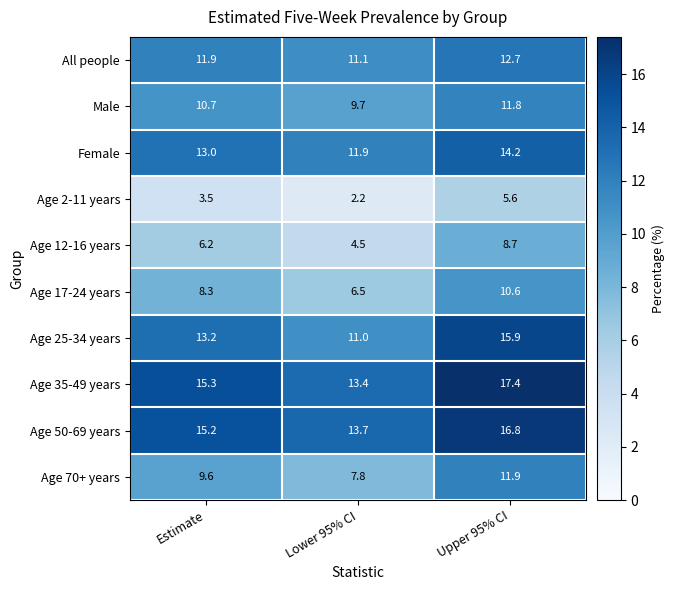

What is the difference between the highest and lowest values at Estimate?

11.8